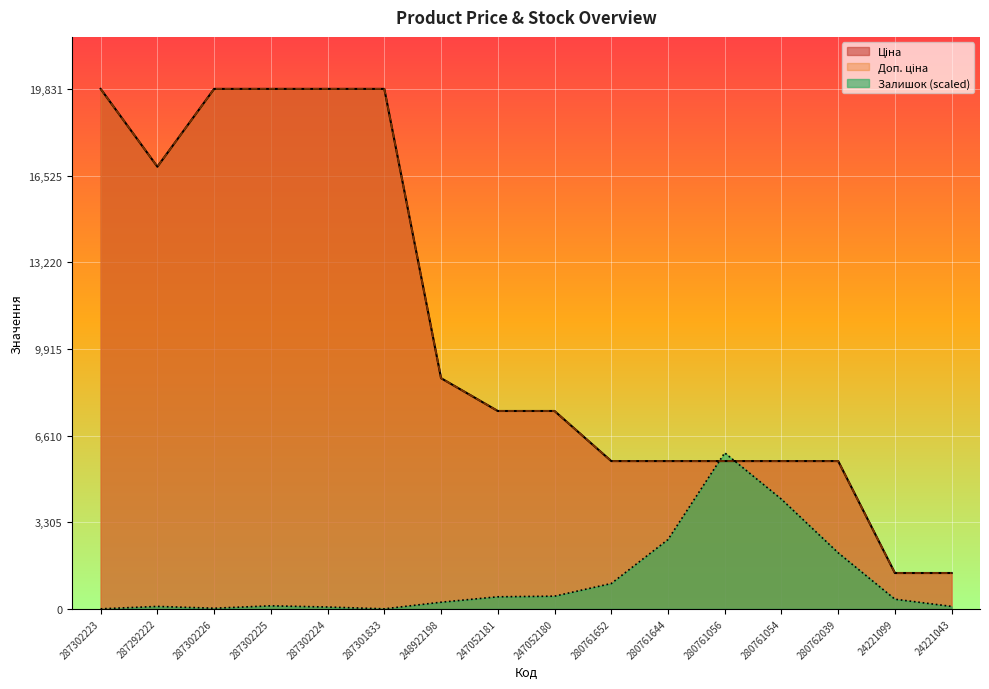

How many values in the Доп. ціна series exceed 7545?

9